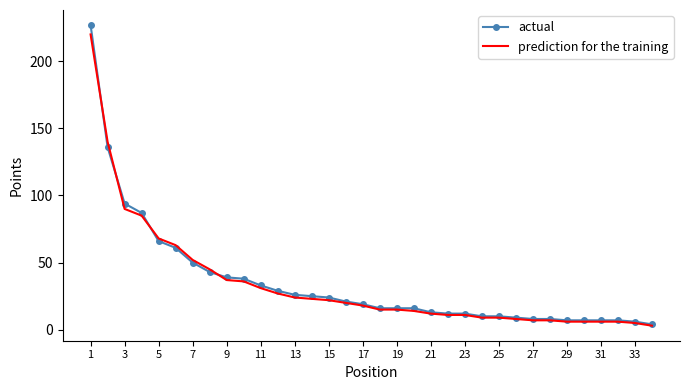

What is the average value of the actual series?

35